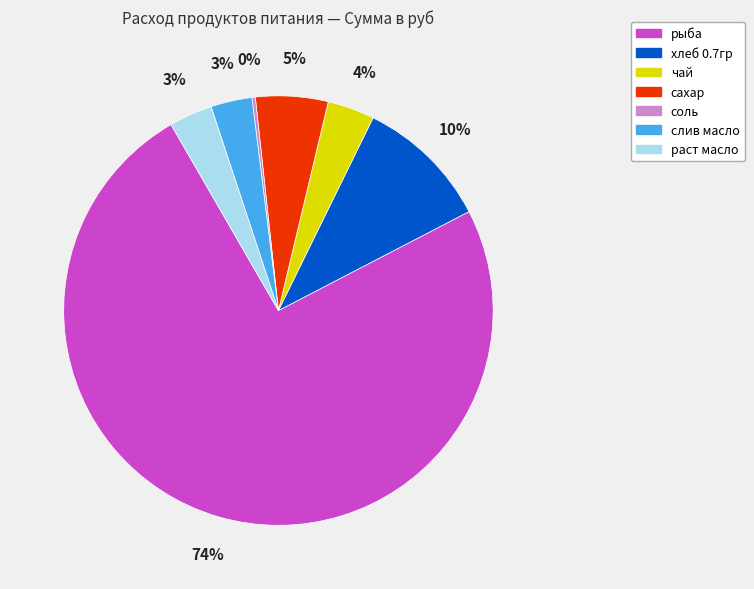

To the nearest percent, what percentage of the pie is хлеб 0.7гр?

10%